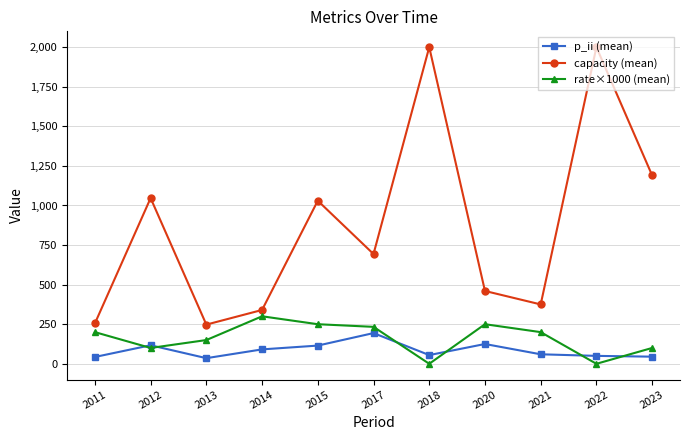

Where is the first local maximum for p_ii (mean)?

2012